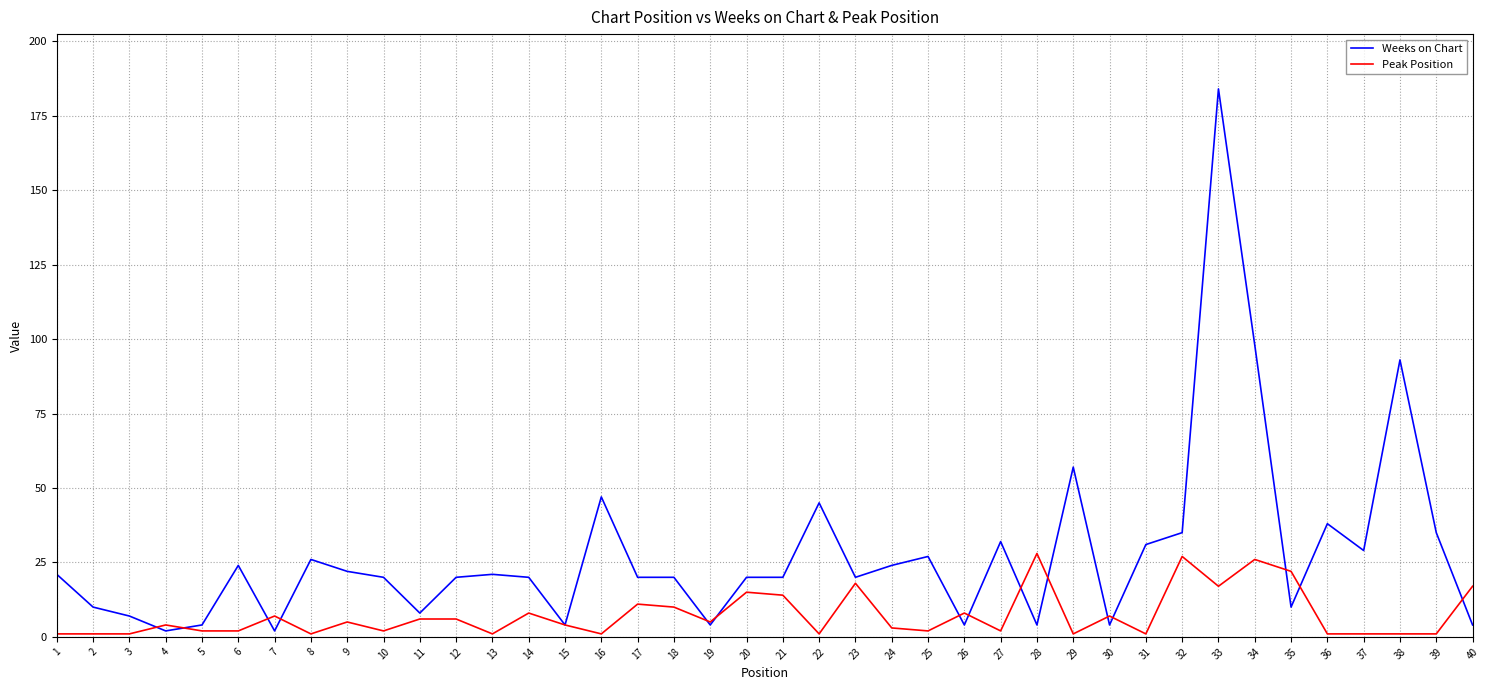

Which series has the largest total across all categories?

Weeks on Chart